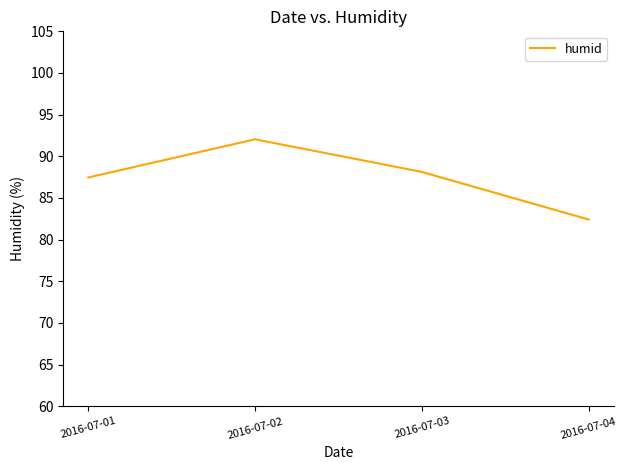

Reading left to right, list all the values displayed in this chart.

2016-07-01=87.5	2016-07-02=92.0	2016-07-03=88.1	2016-07-04=82.4